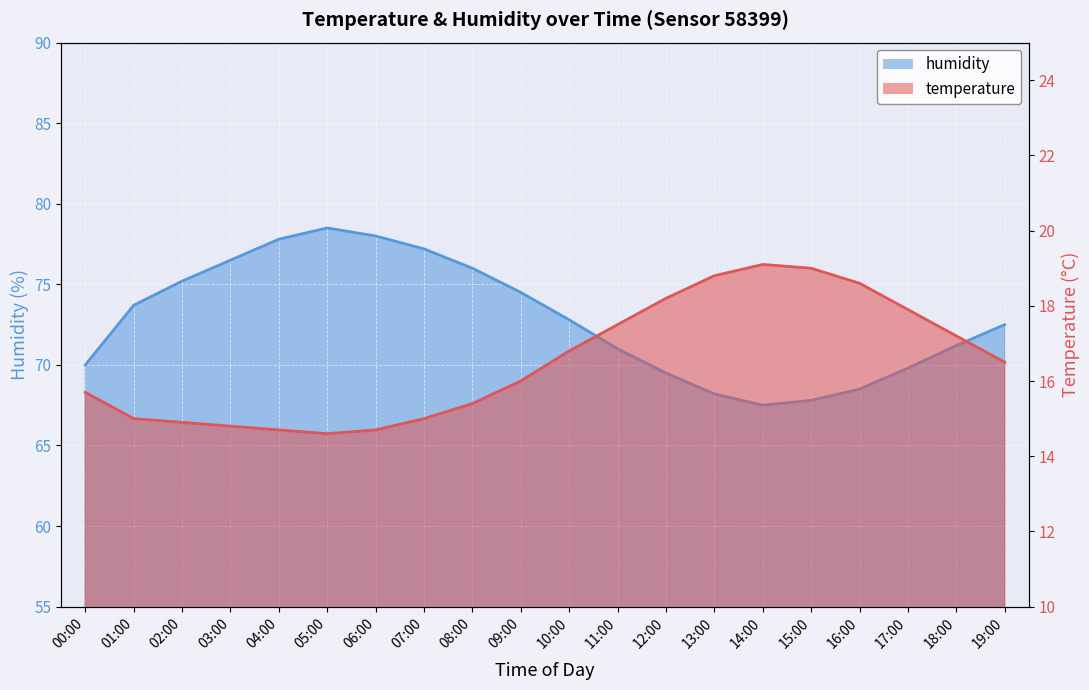

Which category has the lowest value across all series?

05:00